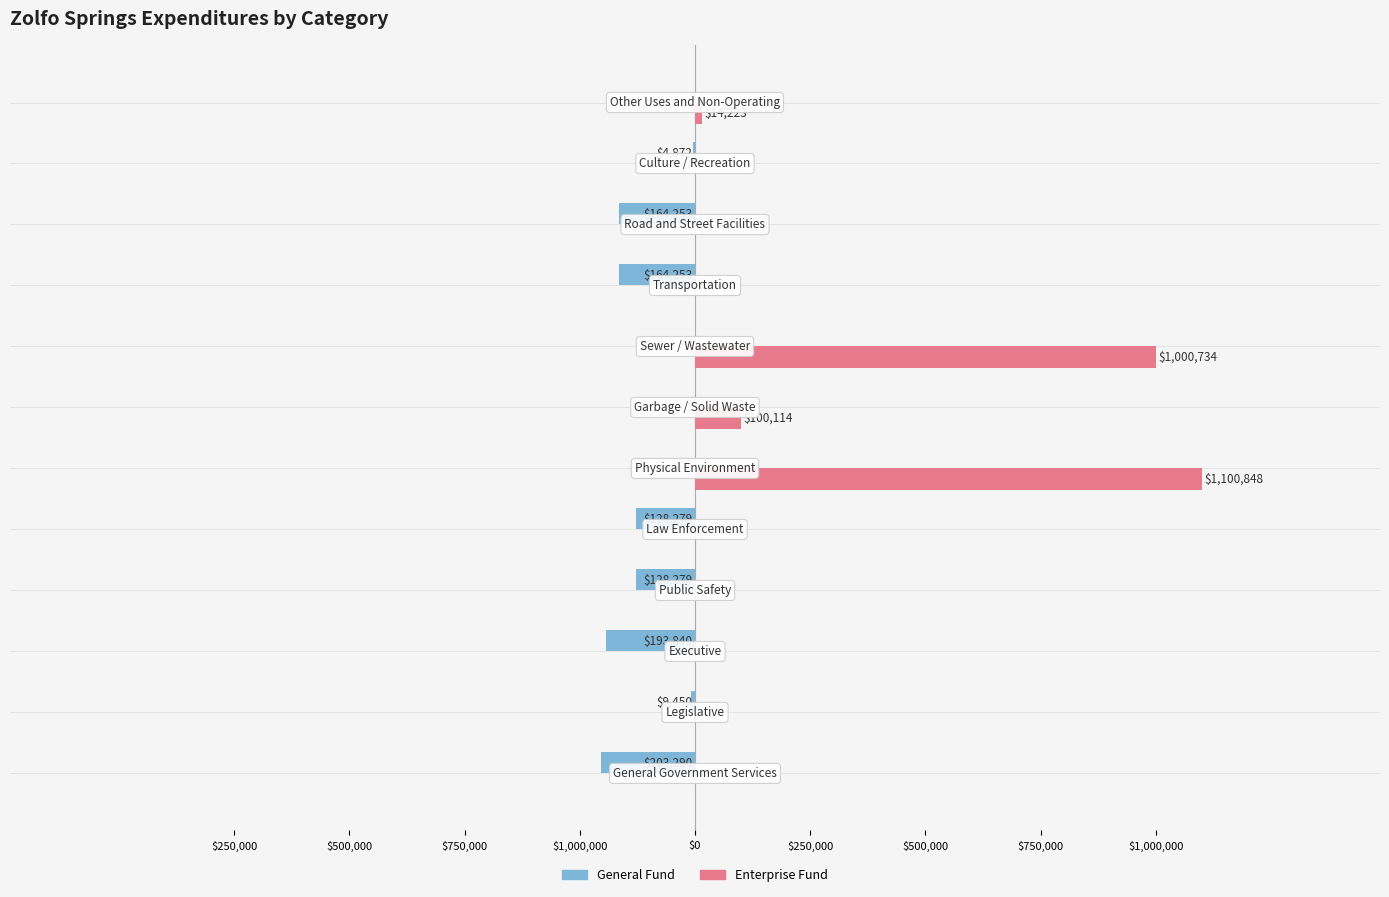

What are all the series names shown in the legend?

General Fund, Enterprise Fund